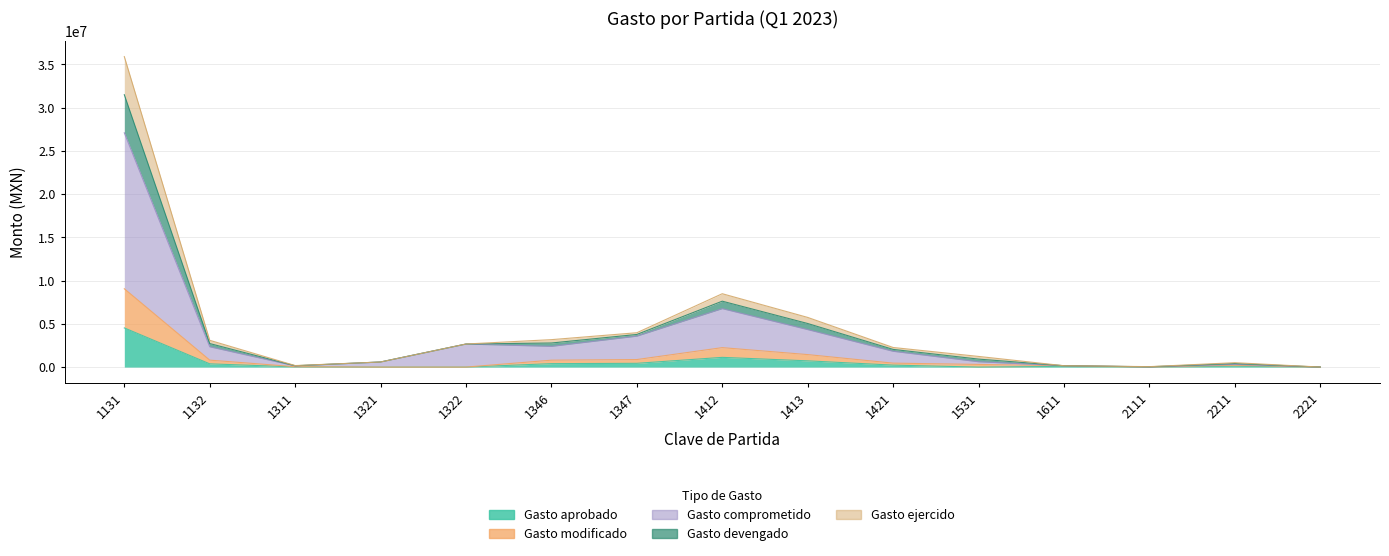

The value of Gasto aprobado at 1321 is 2695764.2. True or false?

False